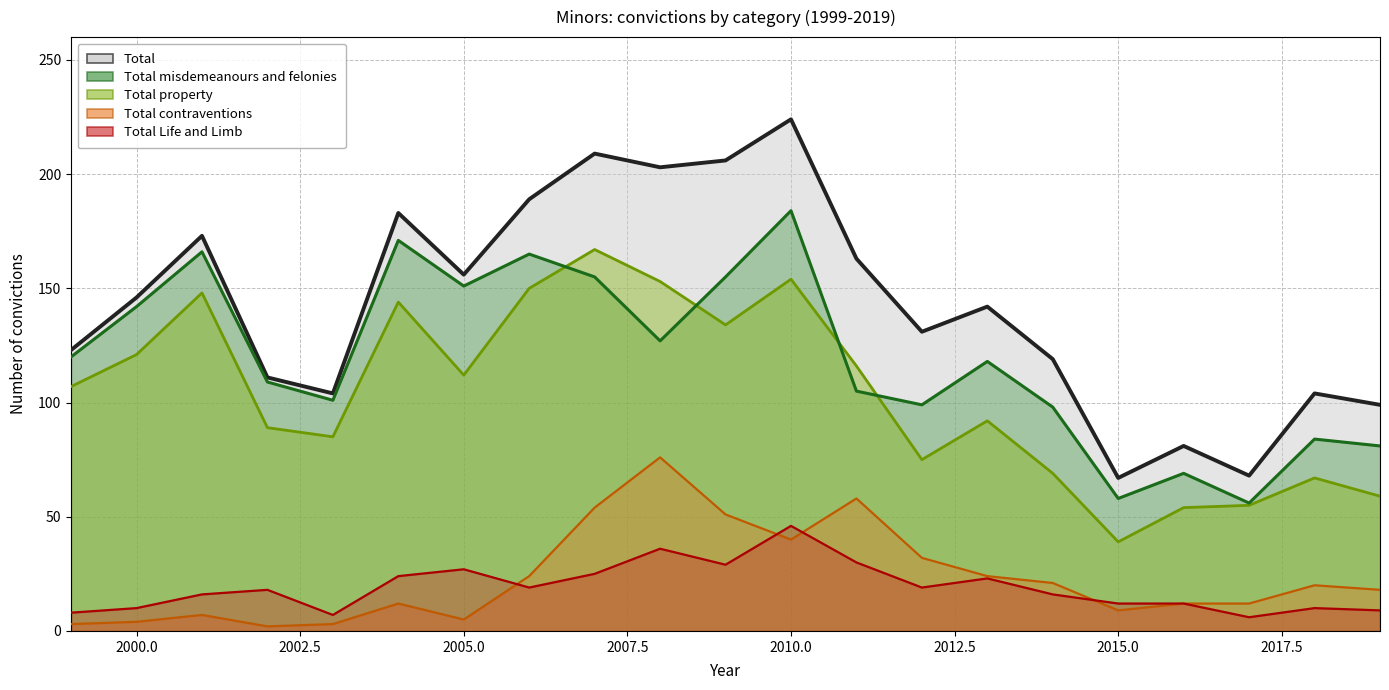

What is the difference between the second highest and minimum values in the Total contraventions series?

56